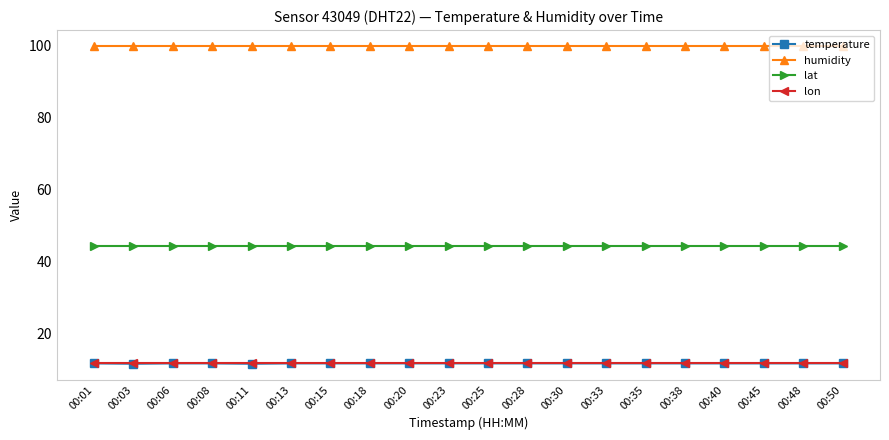

What is the sum of all humidity values?

1998.0